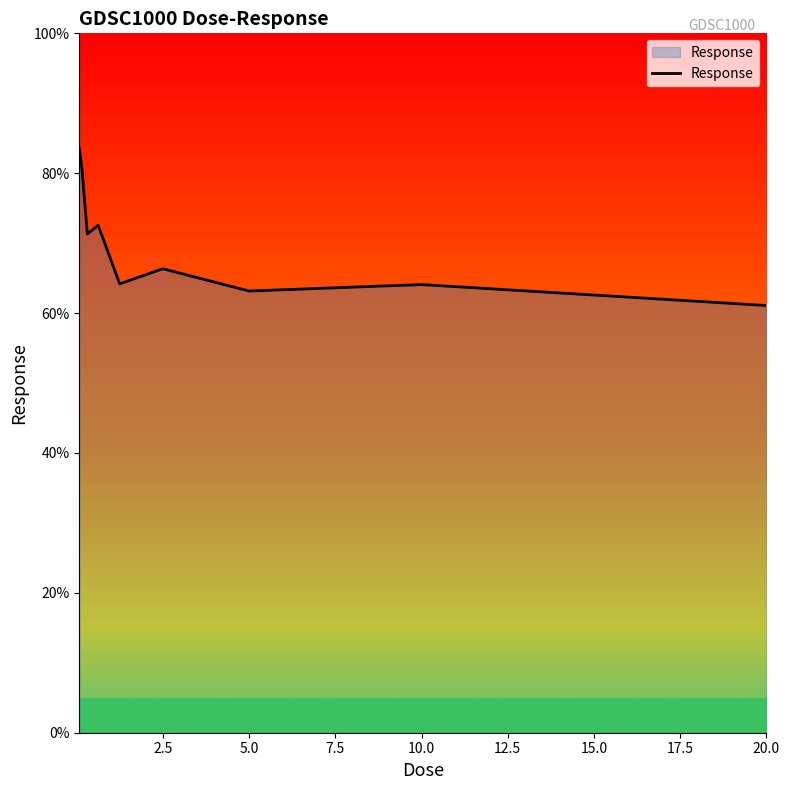

What is the minimum value shown in the chart?

61.1